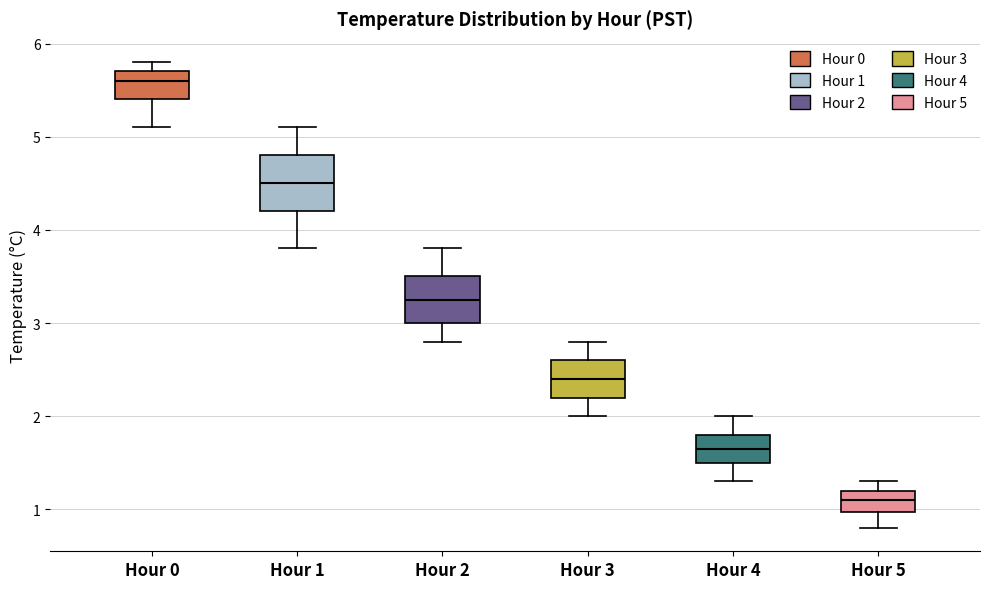

Reading left to right, transcribe this box plot: for each box, give where its median line is, the range the box spans, and where its two whiskers end, as read against the y-axis. The values are not printed on the chart, so give them approximately, as read against the axis.

Hour 0: median 5.6, box 5.4 to 5.7, whiskers 5.1 to 5.8
Hour 1: median 4.5, box 4.2 to 4.8, whiskers 3.8 to 5.1
Hour 2: median 3.3, box 3.0 to 3.5, whiskers 2.8 to 3.8
Hour 3: median 2.4, box 2.2 to 2.6, whiskers 2.0 to 2.8
Hour 4: median 1.7, box 1.5 to 1.8, whiskers 1.3 to 2.0
Hour 5: median 1.1, box 1.0 to 1.2, whiskers 0.8 to 1.3